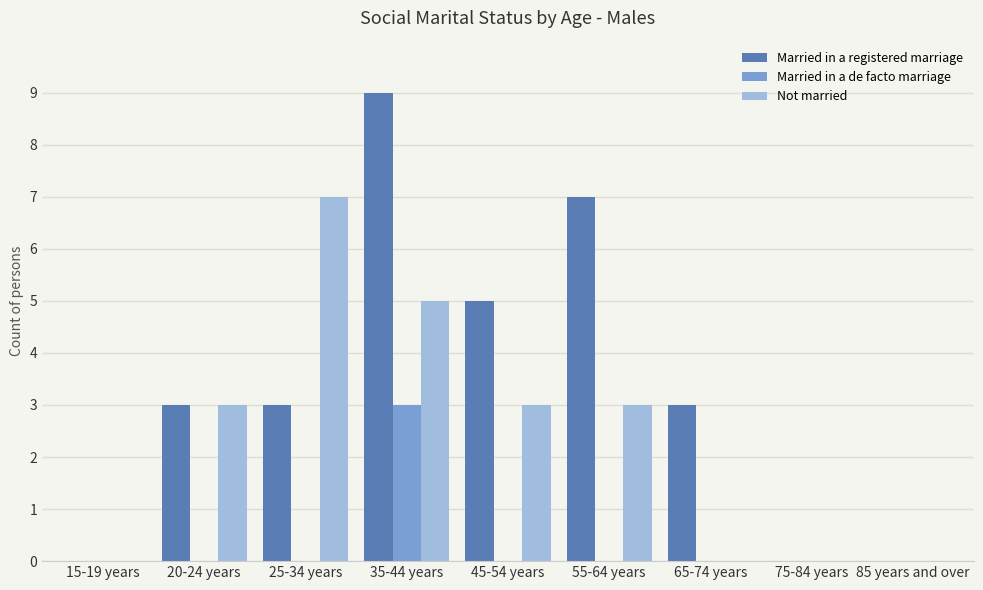

Which category has the highest value across all series?

35-44 years